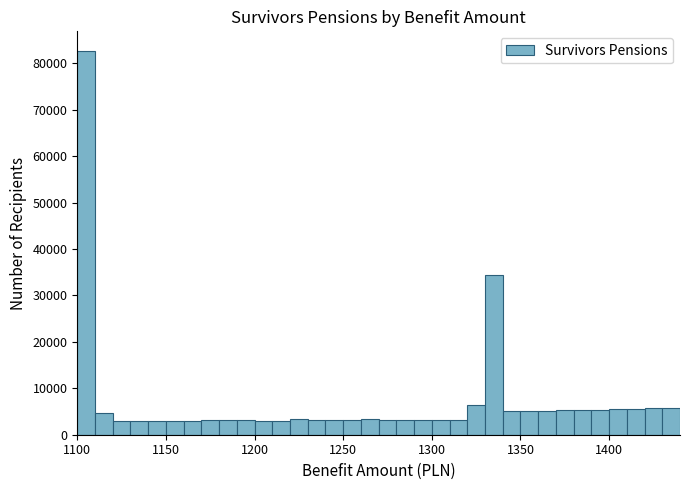

Read against the x-axis, roughly where is the centre of the tallest bar?

1105